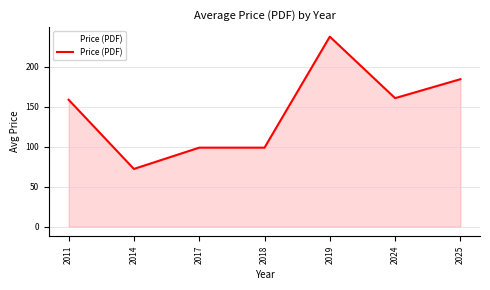

Which has a higher value, 2018 or 2025?

2025